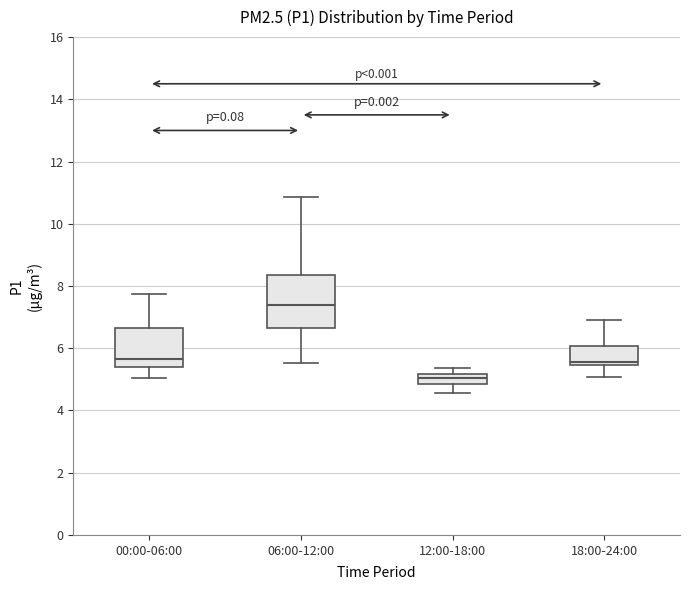

Which box has the highest median line?

06:00-12:00